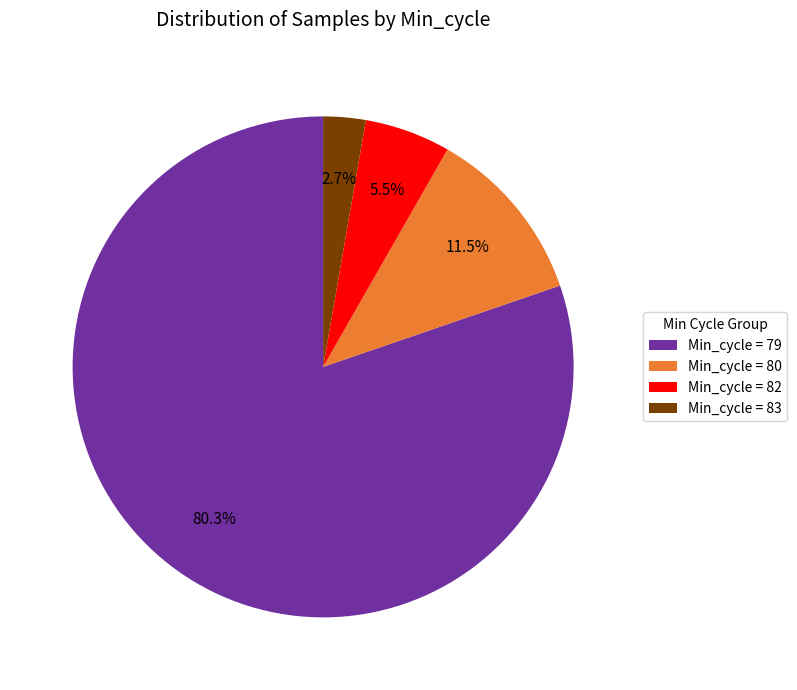

Which category accounts for the majority?

Min_cycle = 79